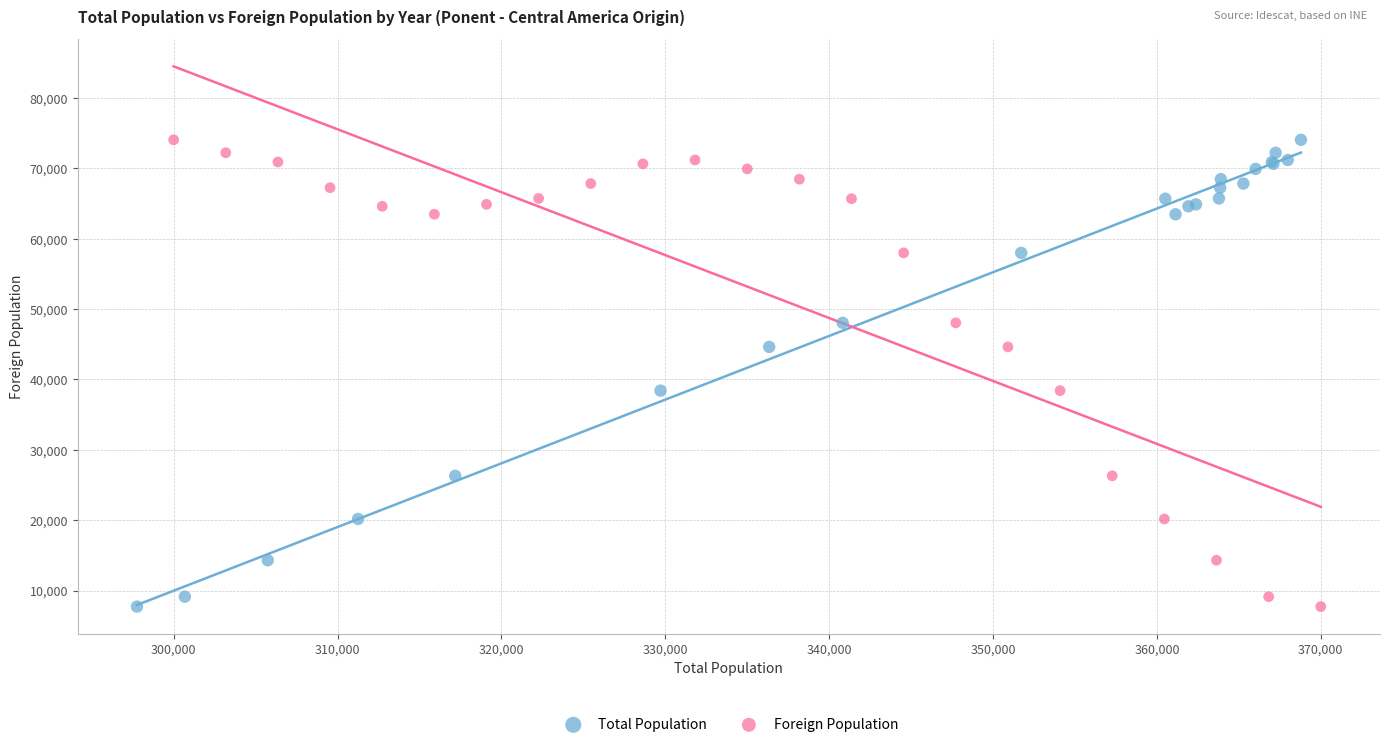

What are all the series names shown in the legend?

Total Population, Foreign Population